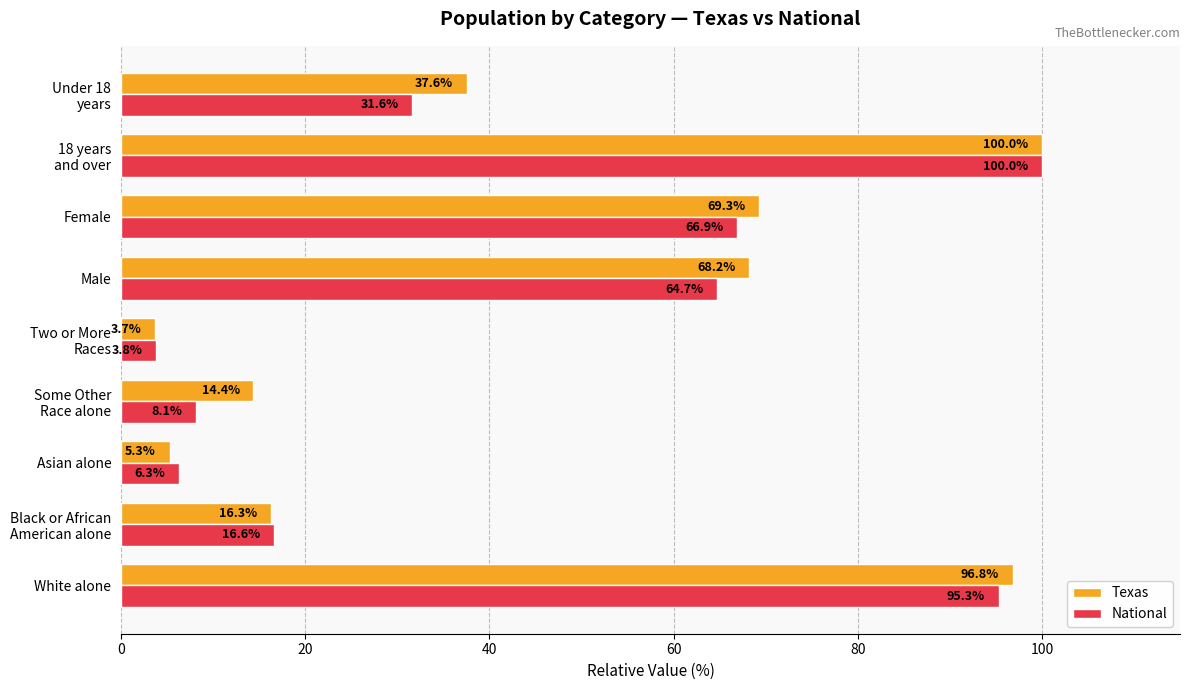

What is the sum of all Texas values?

411.6